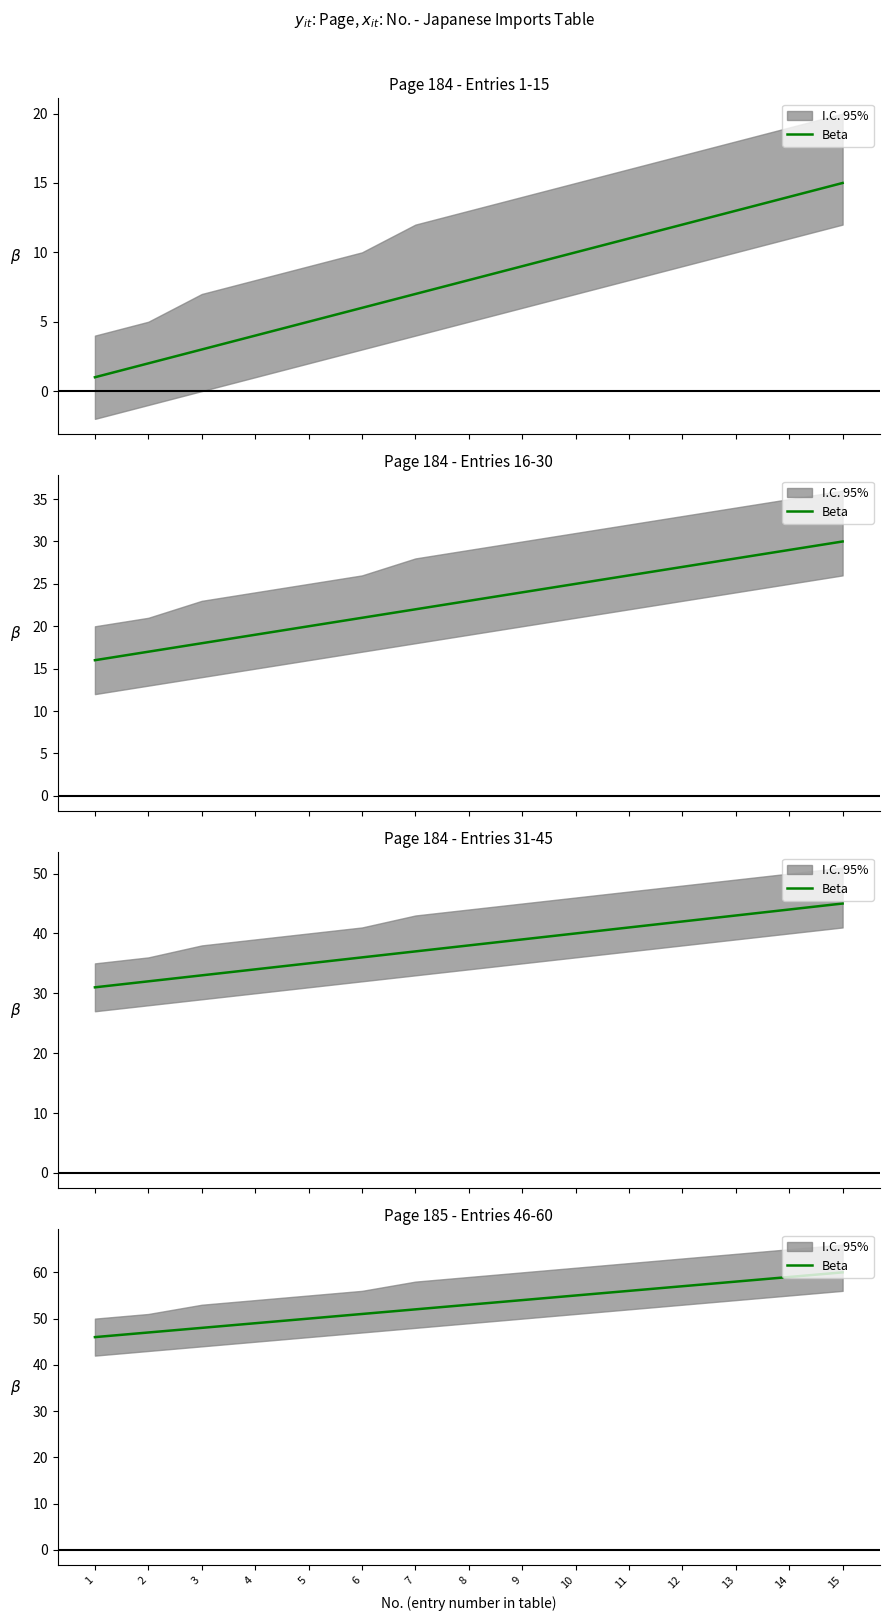

What is the difference between the values at 15 and 6?

9